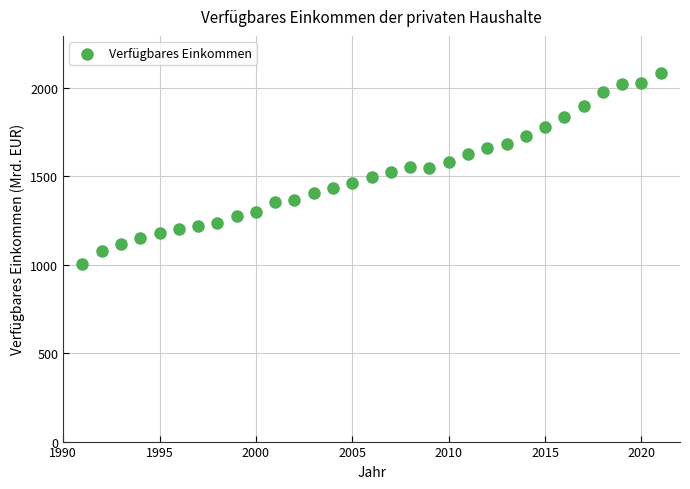

What is the range of X values (max minus min)?

30.0